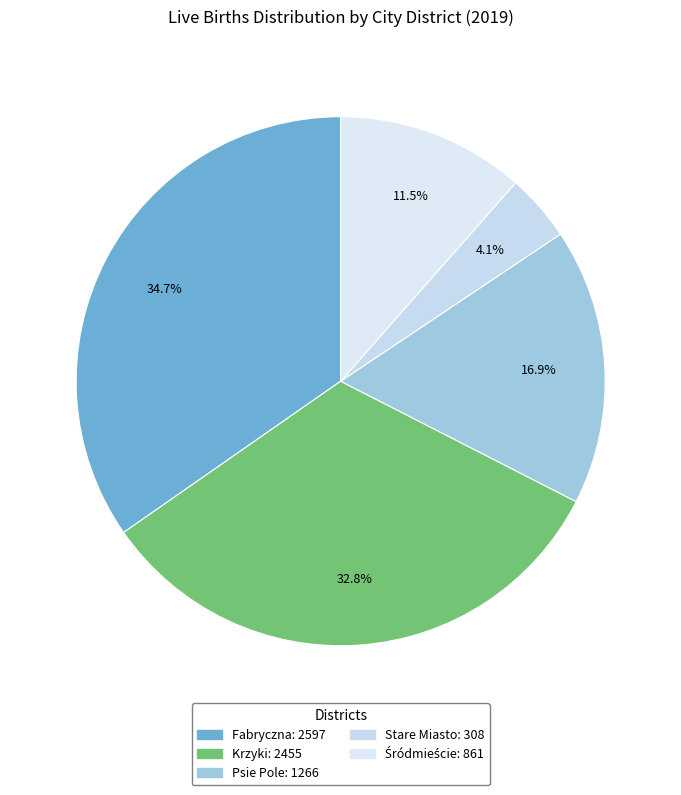

Is there any slice that represents more than half of the pie?

No